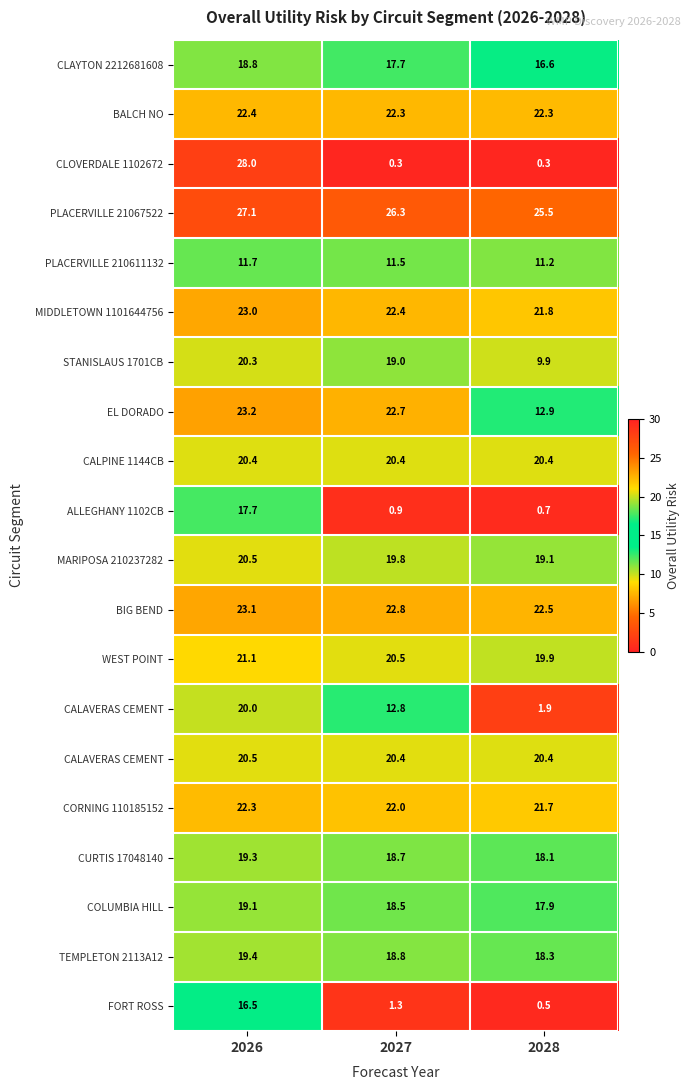

At which category is the sum across all series the highest?

2026